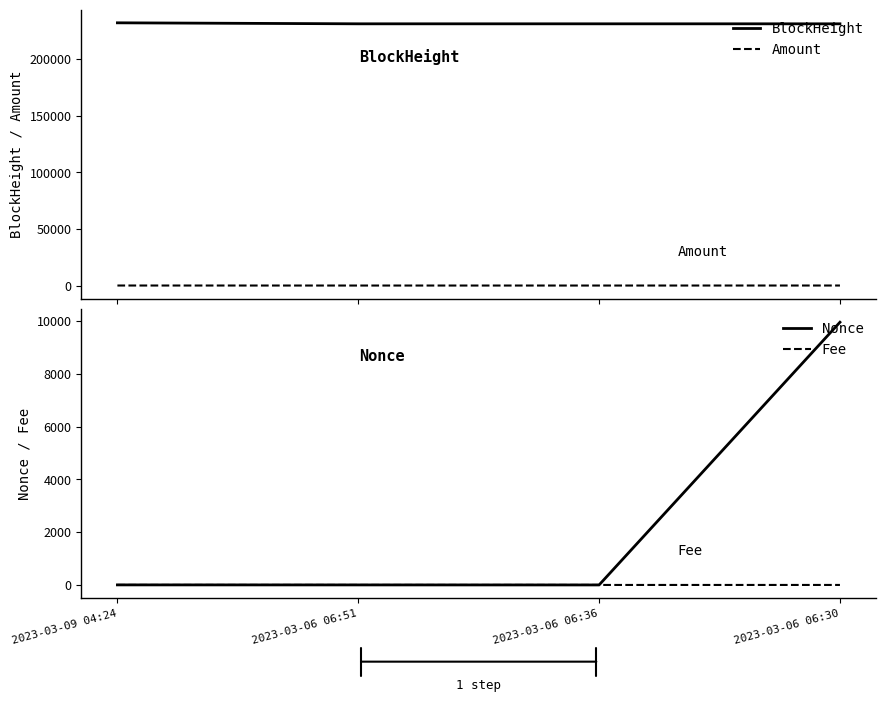

Which has a higher value, 2023-03-09 04:24 or 2023-03-06 06:36?

2023-03-09 04:24